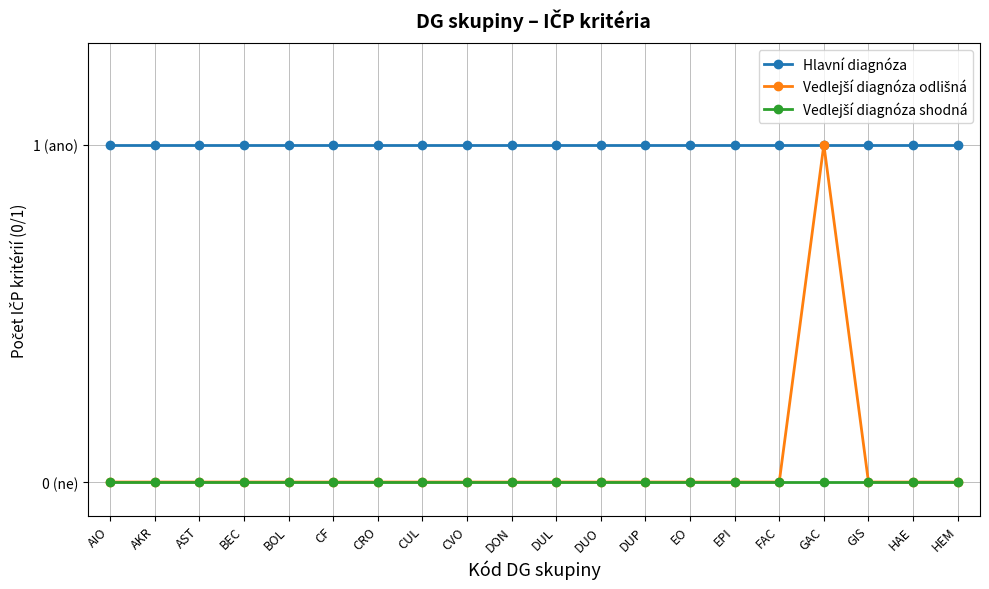

What is the label of the 6th point from the left?

CF